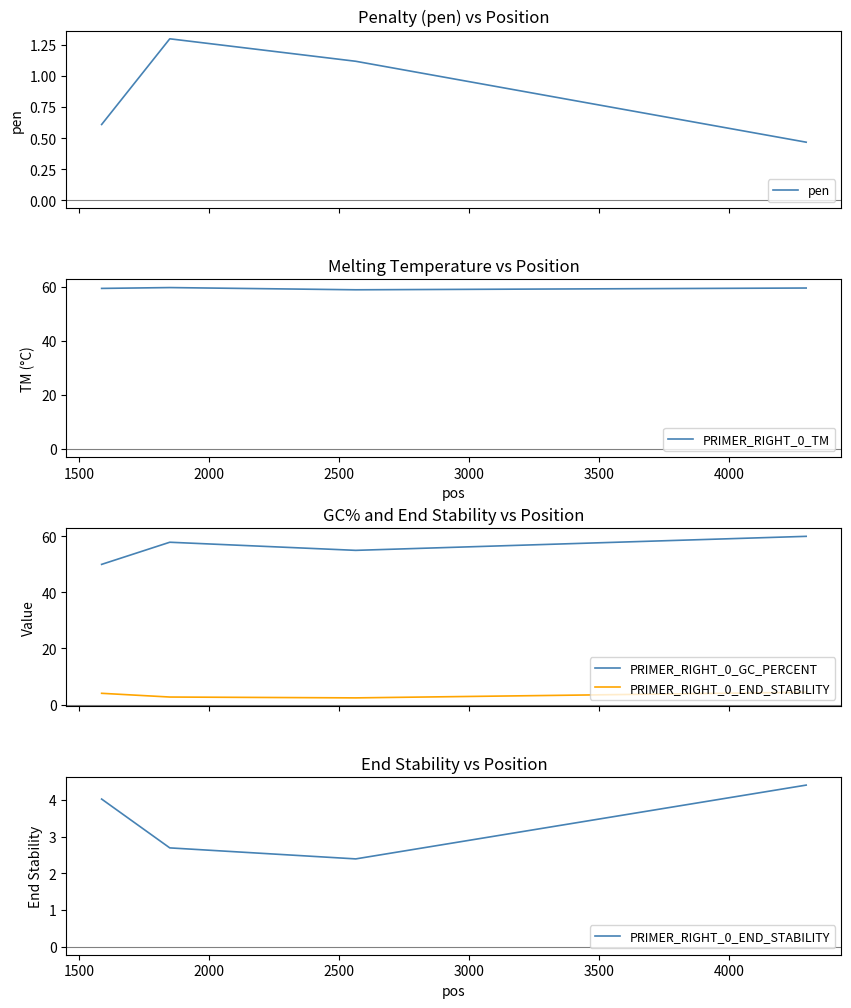

What is the maximum value for PRIMER_RIGHT_0_TM?

59.7